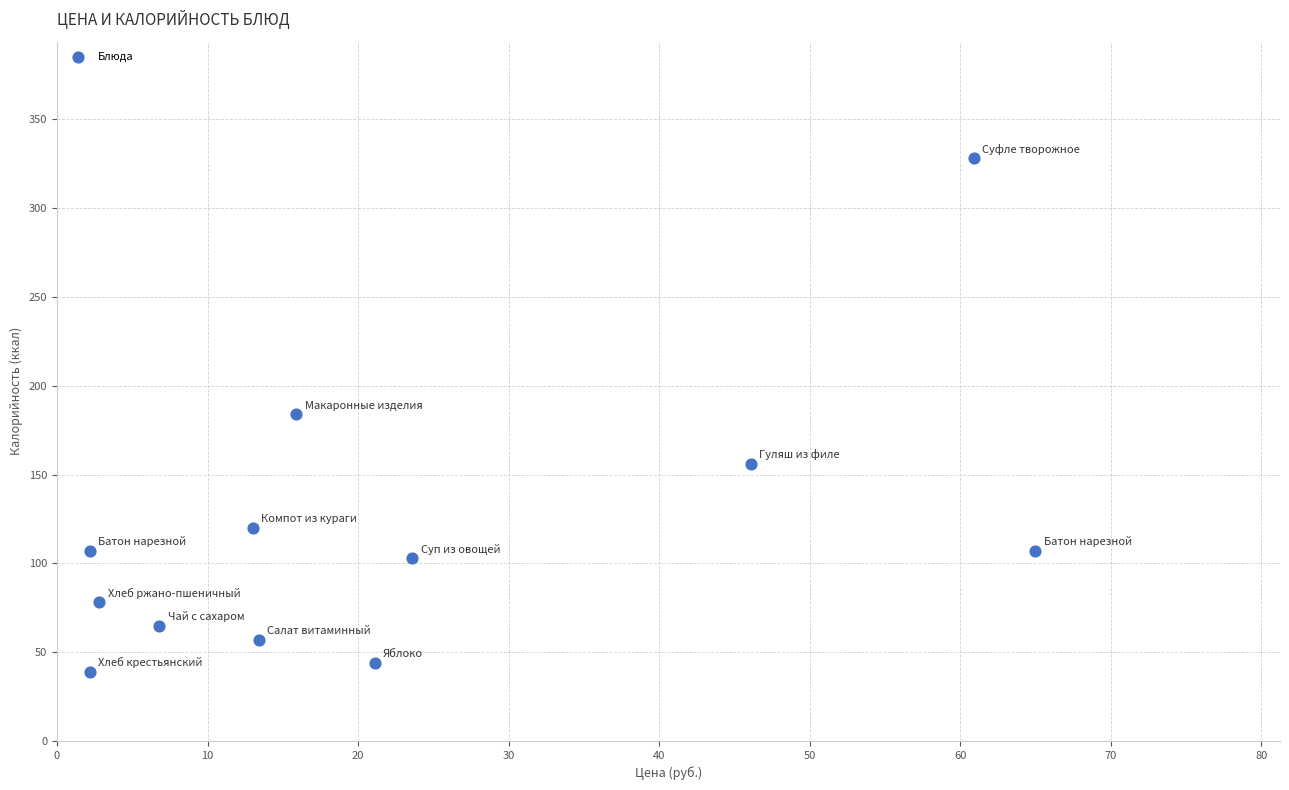

What is the range of Y values (max minus min)?

289